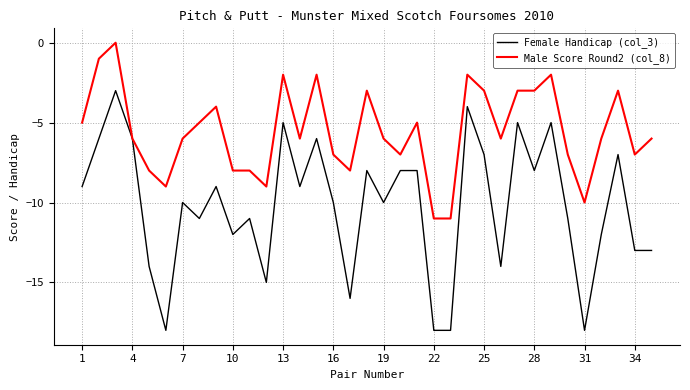

What is the lowest value of the Female Handicap (col_3) series?

-18